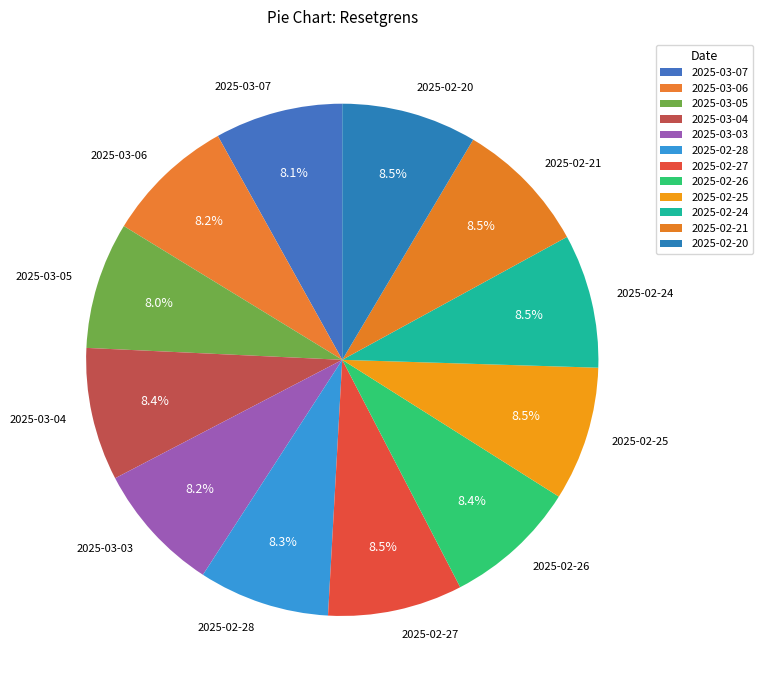

Approximately how many times larger is the value at 2025-02-28 compared to 2025-02-24?

1.0